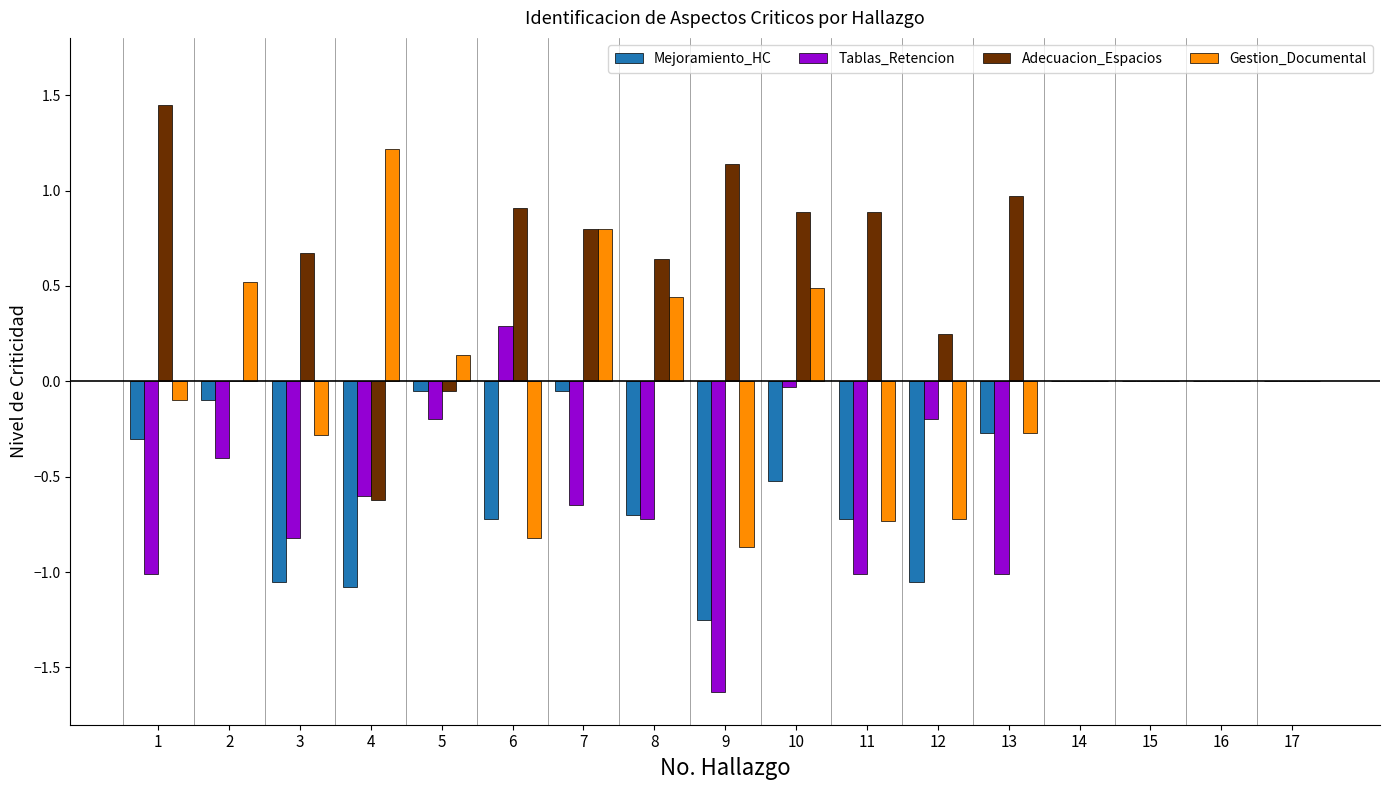

Between 4 and 9, which series saw the biggest shift?

Gestion_Documental